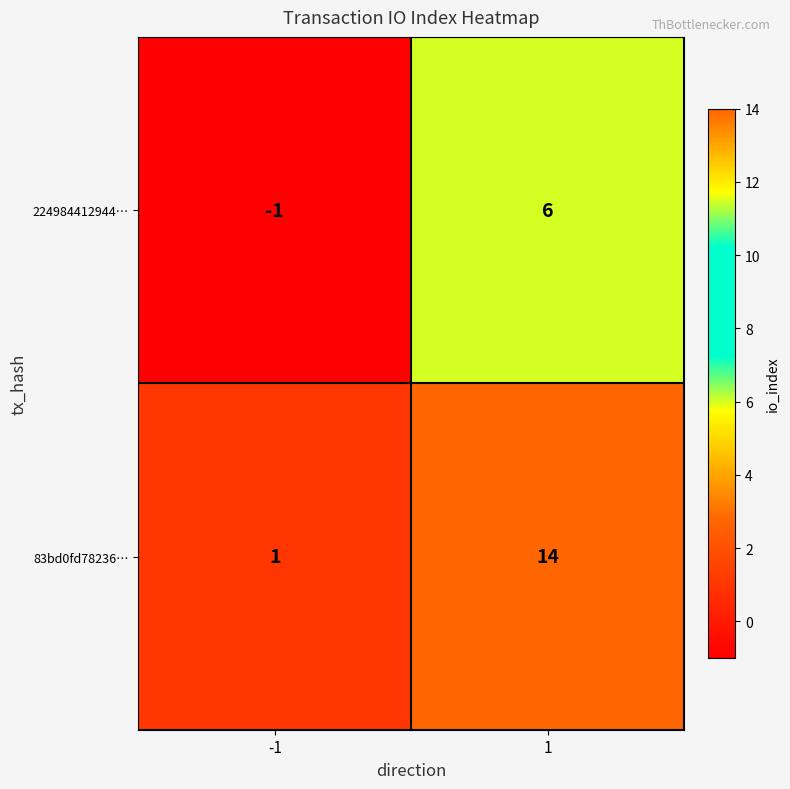

Count the number of data series in this chart.

2